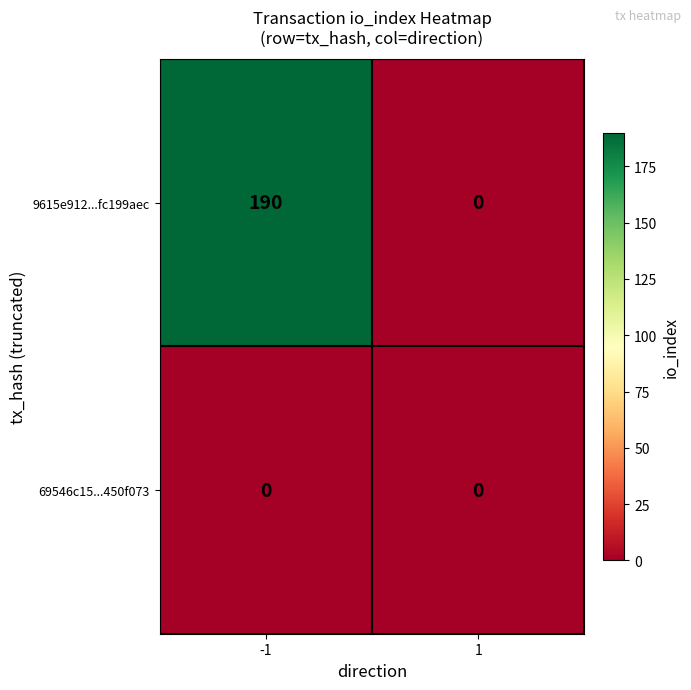

Reading left to right, list all the values displayed in this chart.

9615e912...fc199aec: 190	0
69546c15...450f073: 0	0